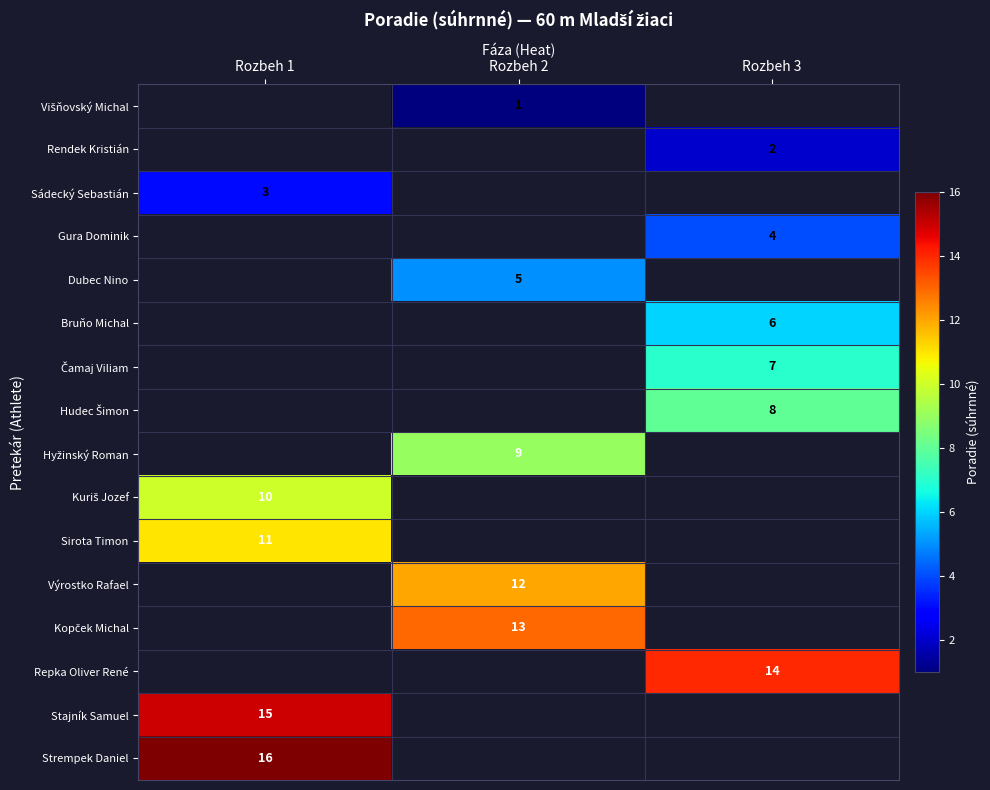

Is it true that Dubec Nino equals 5 at Rozbeh 2?

True